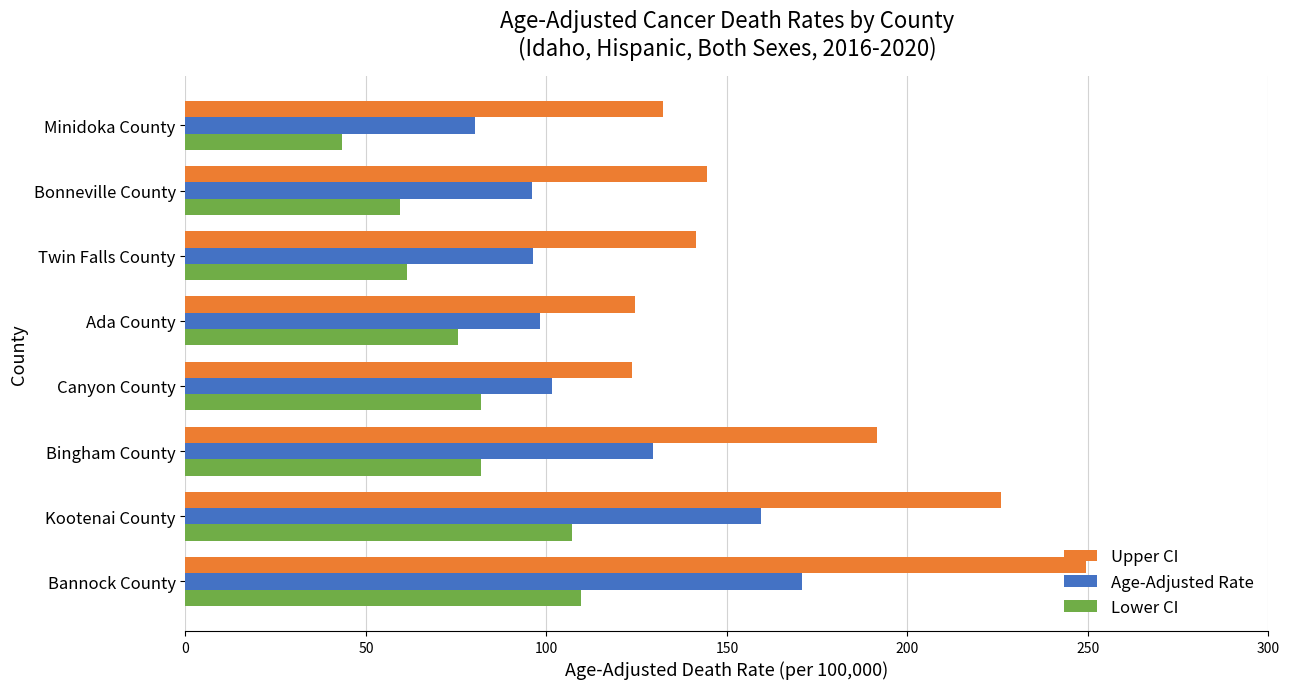

Rank the series by their average value, from highest to lowest.

Upper CI, Age-Adjusted Rate, Lower CI